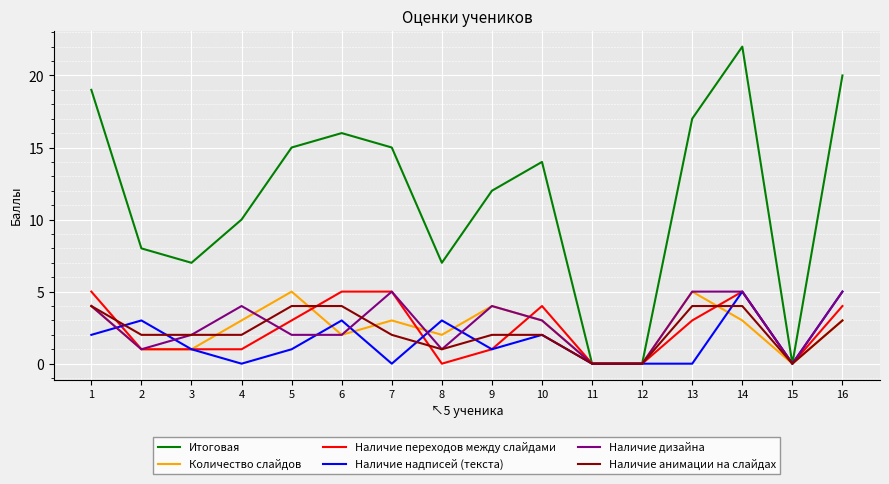

What is the sum of the Наличие переходов между слайдами values at 6 and 4?

6